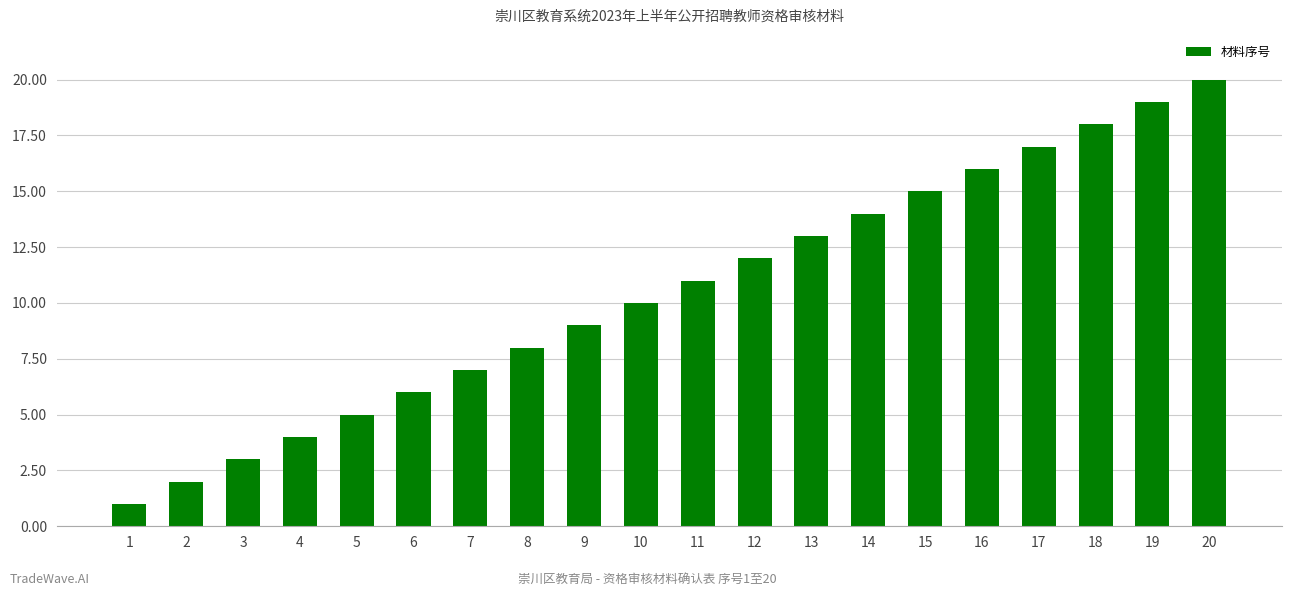

Which label corresponds to the largest value in the chart?

20